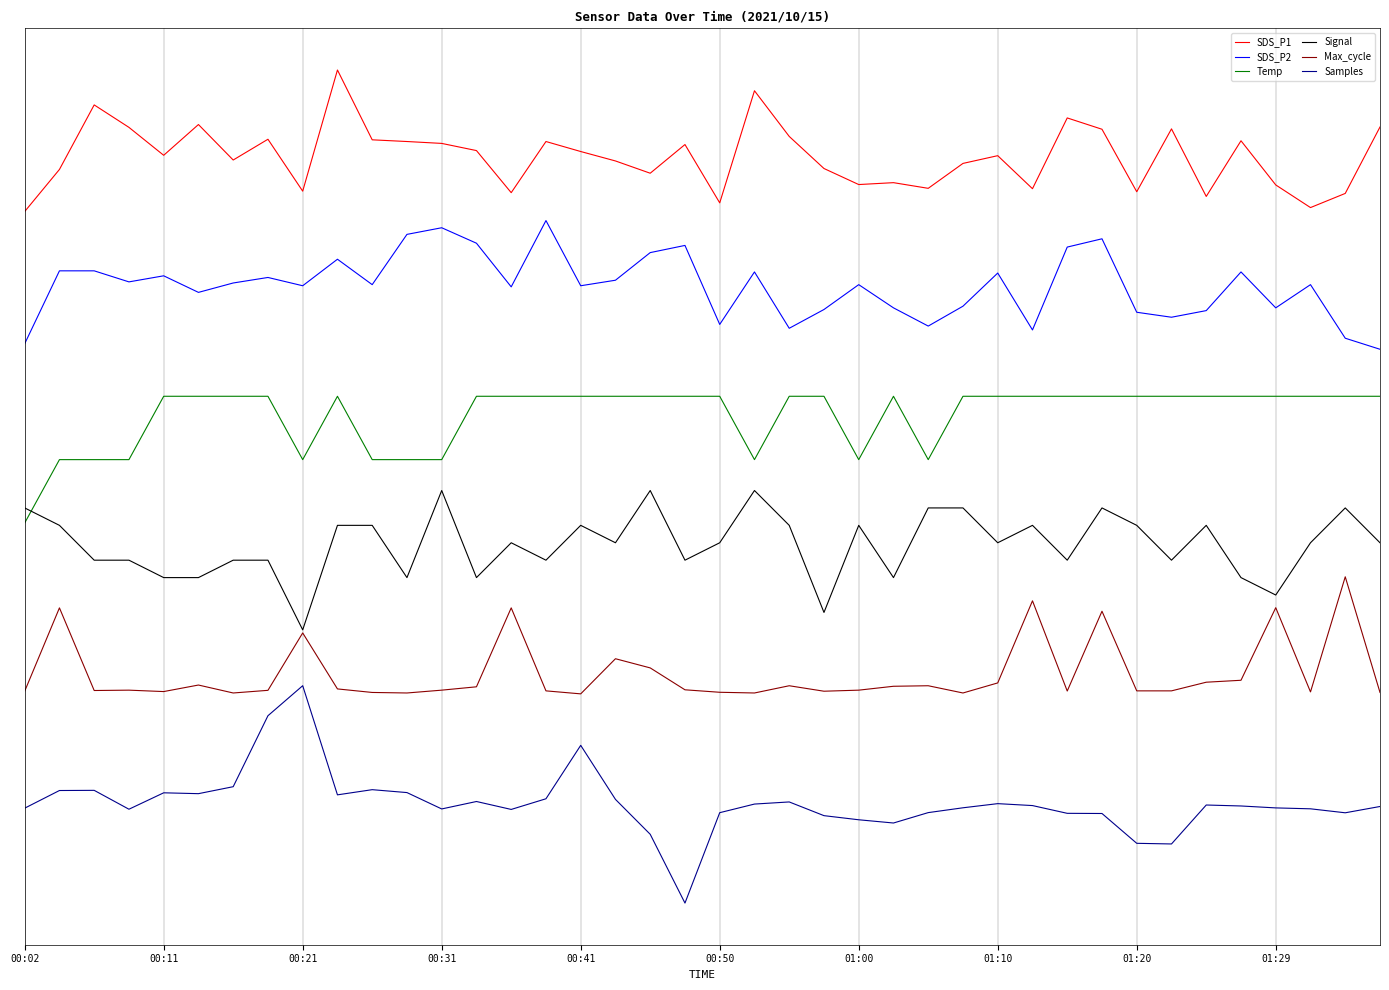

True or false: Temp and Max_cycle intersect in this chart.

False